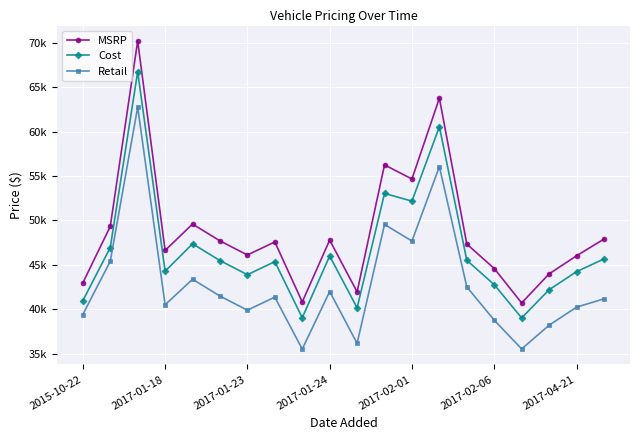

List the series in order of their peak value, lowest first.

Retail, Cost, MSRP